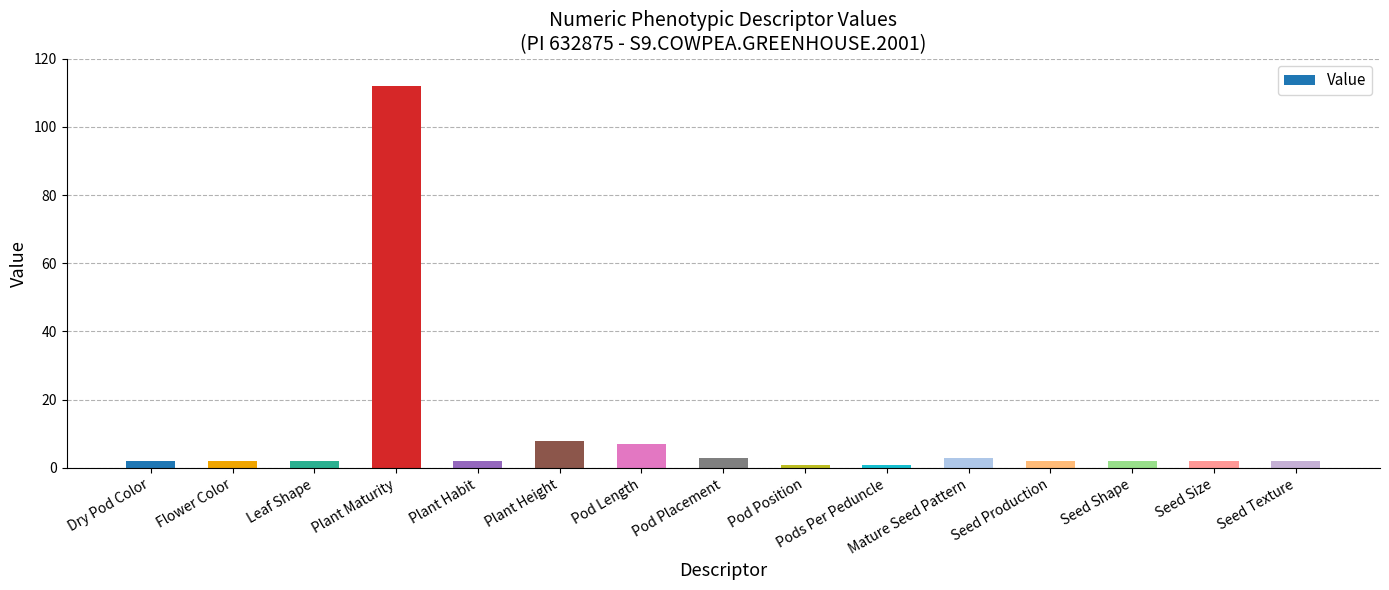

True or false: the data shows 3 at Pod Length.

False